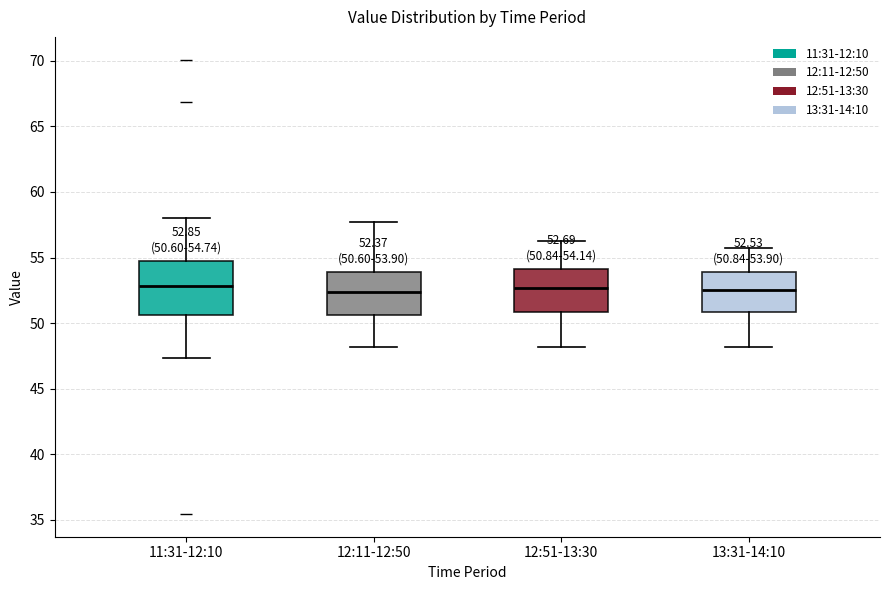

Which box is the tallest, from its lower edge to its upper edge?

11:31-12:10